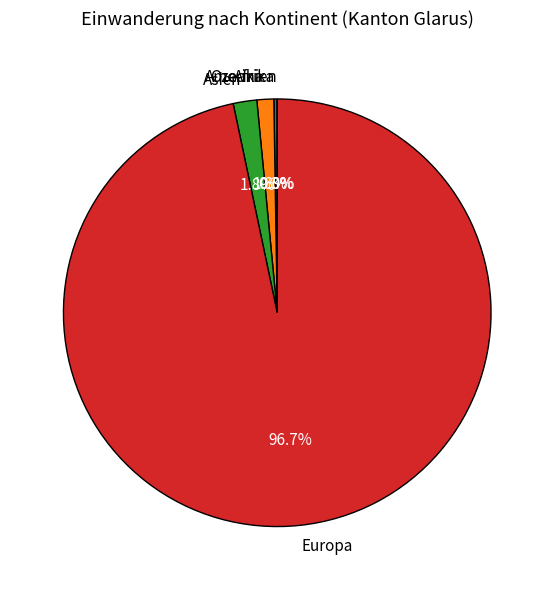

Which category has the biggest portion of the pie?

Europa